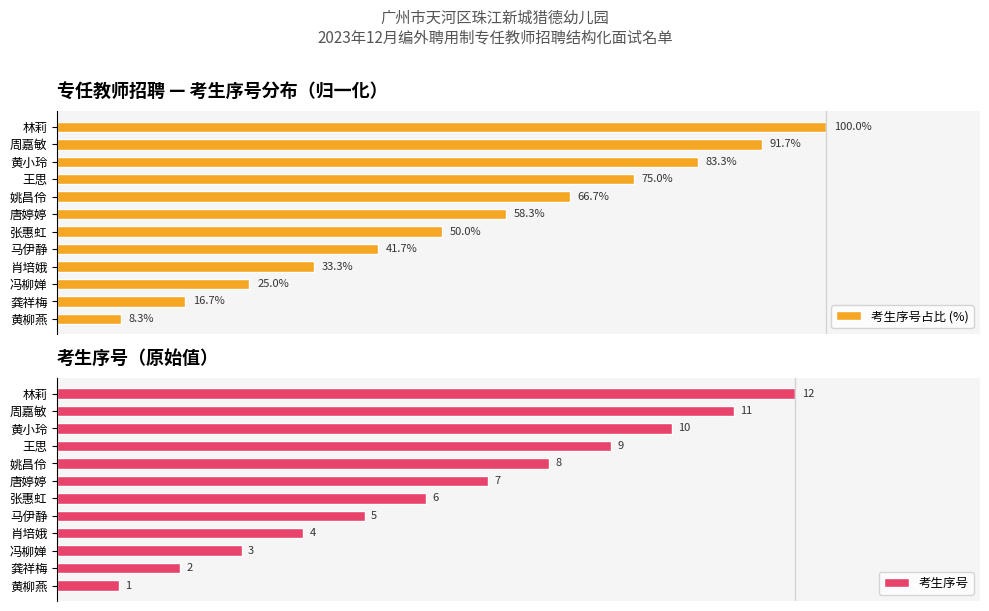

Reading left to right, transcribe all the data shown in this chart.

考生序号占比 (%): 8.3	16.7	25.0	33.3	41.7	50.0	58.3	66.7	75.0	83.3	91.7	100.0
考生序号: 1.0	2.0	3.0	4.0	5.0	6.0	7.0	8.0	9.0	10.0	11.0	12.0